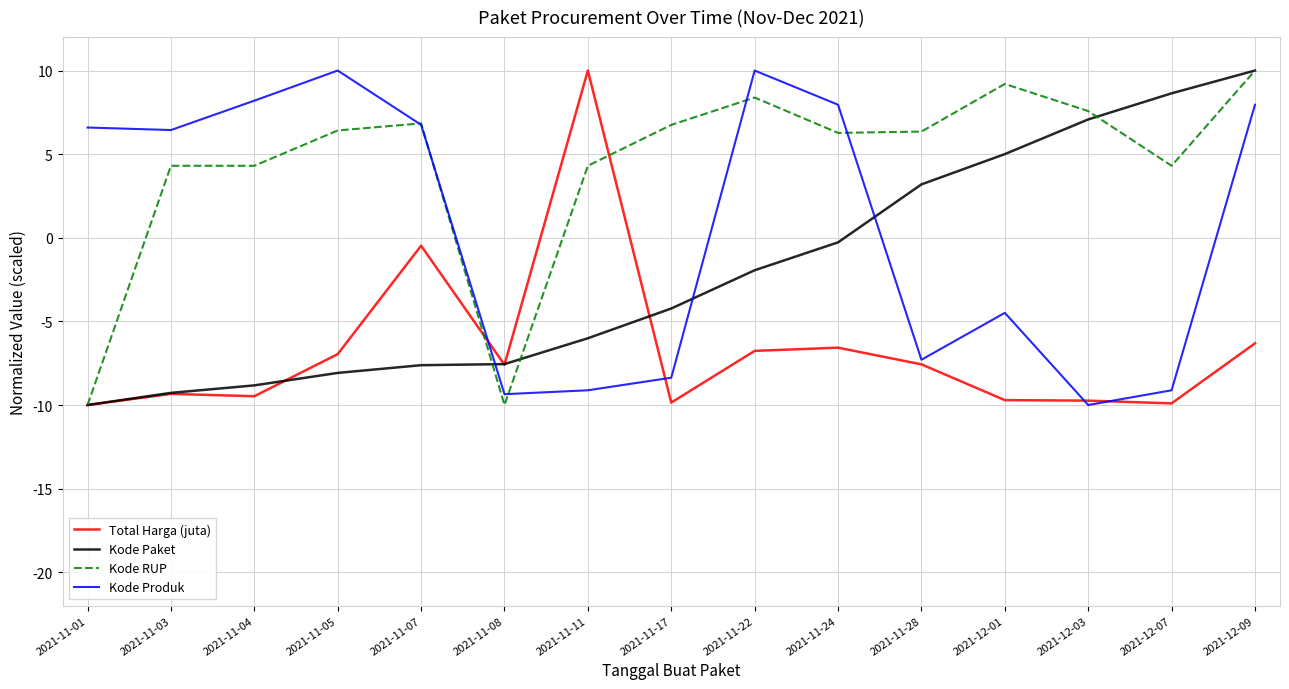

How many values in Kode Produk are below zero?

7